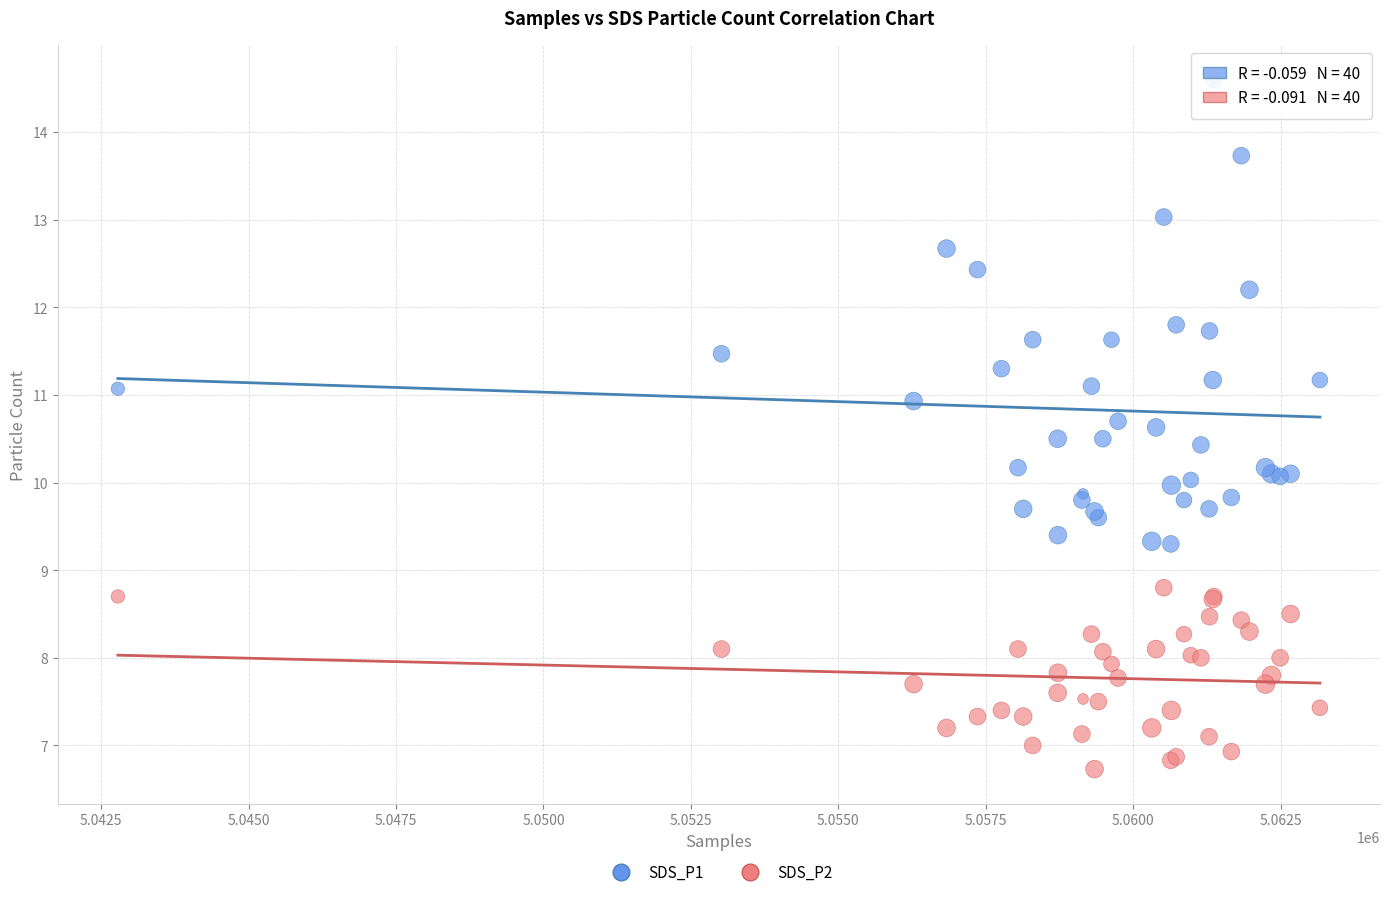

What are all the series names shown in the legend?

SDS_P1, SDS_P2